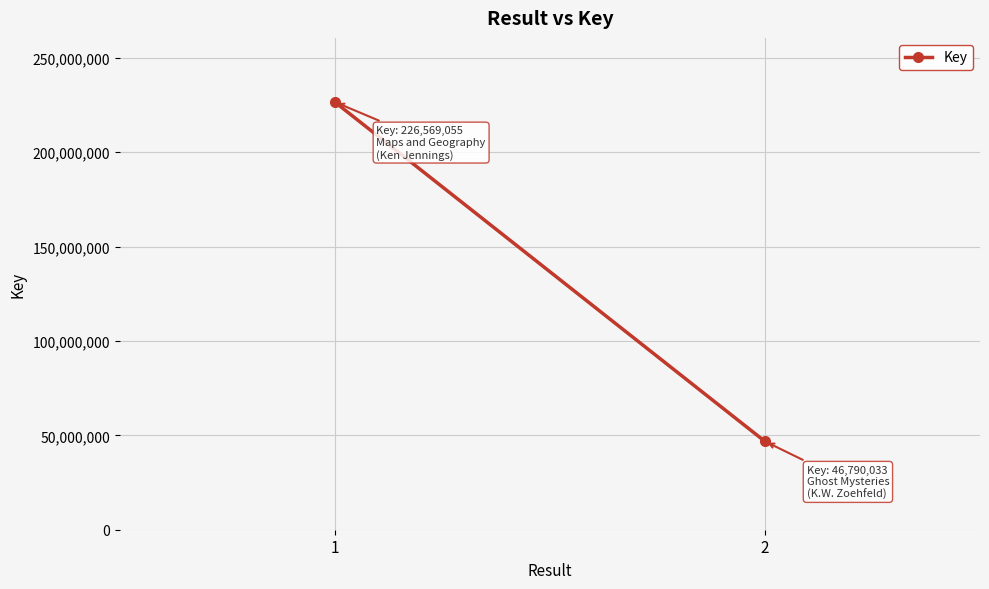

At which label is the value closest to 136679544?

1